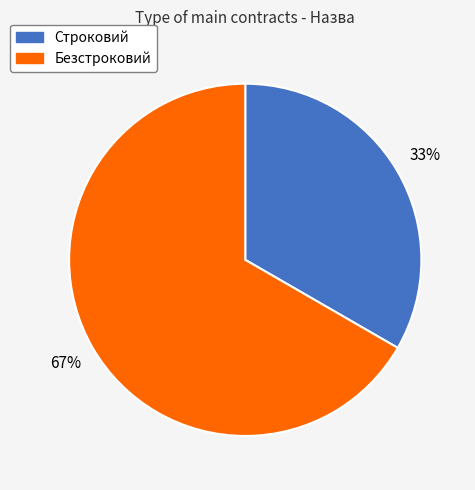

Combined, do Строковий and Безстроковий account for over 50%?

Yes